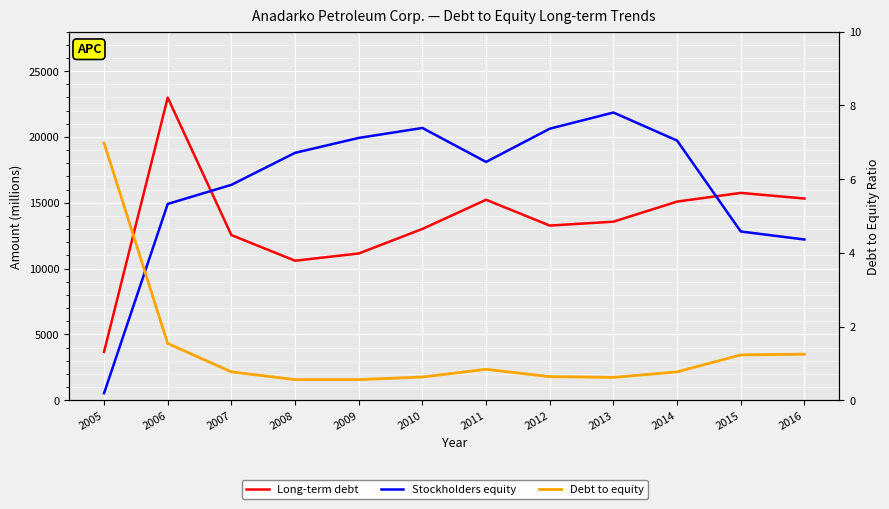

What is the sum of the Long-term debt values at 2008 and 2006?

33591.0